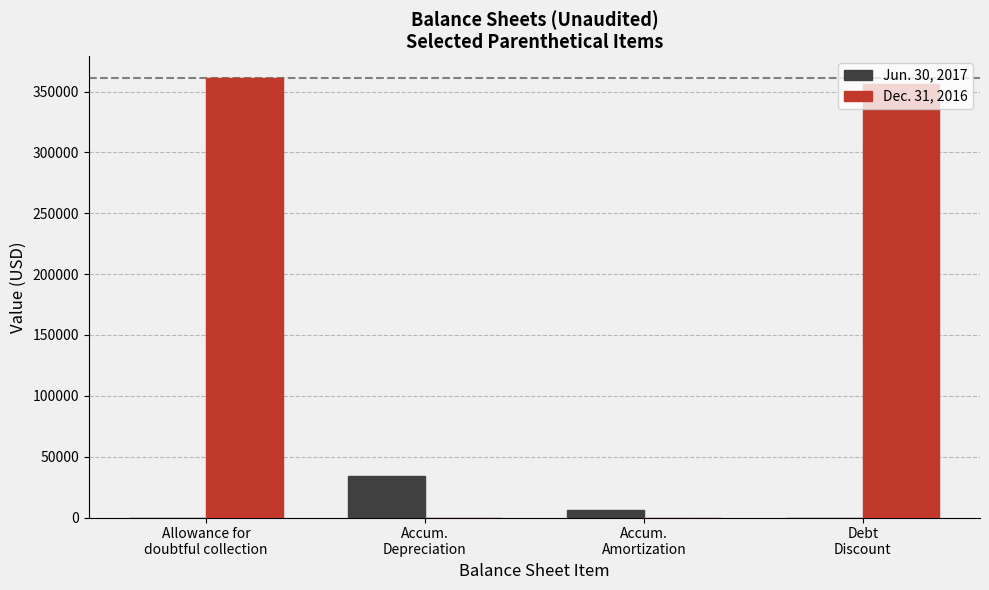

Between Accum.
Amortization and Debt
Discount, which series saw the biggest shift?

Dec. 31, 2016